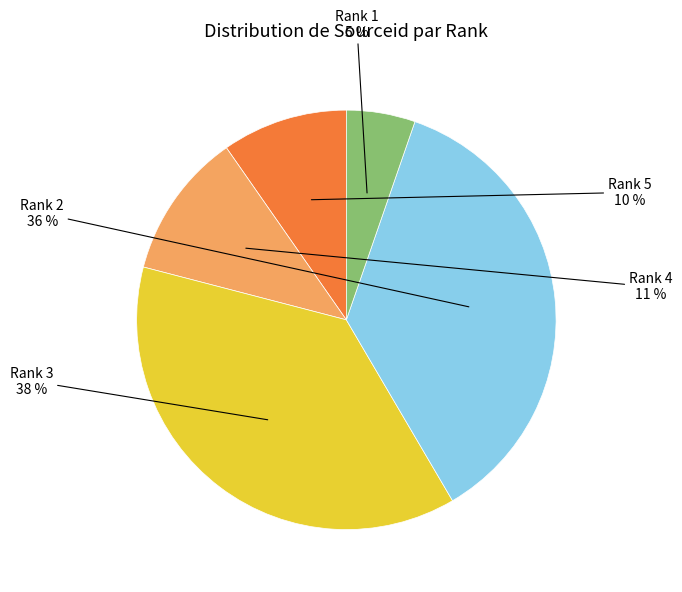

To the nearest percent, what is the average slice percentage?

20%